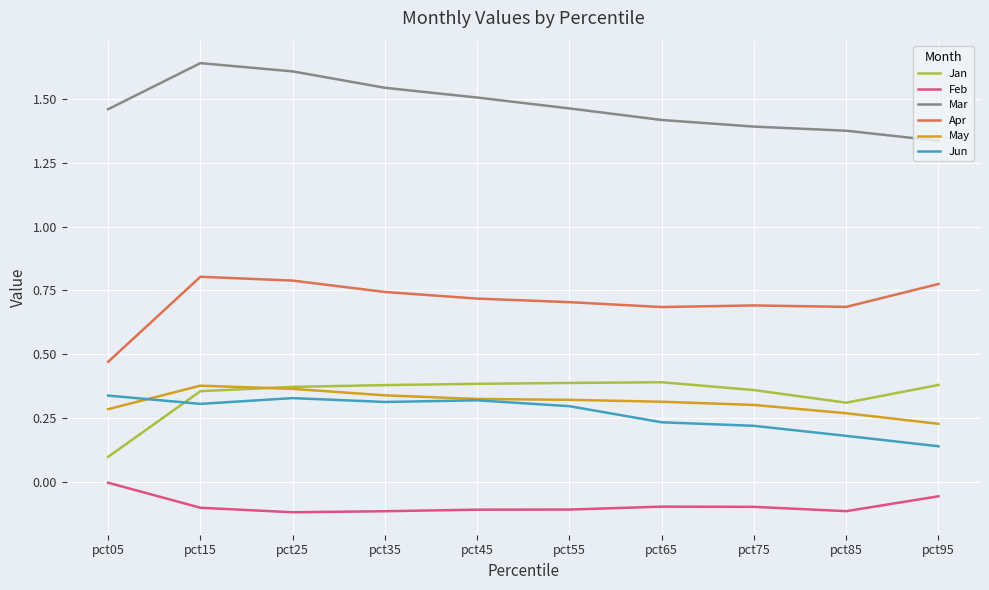

True or false: Feb and Jan intersect in this chart.

False